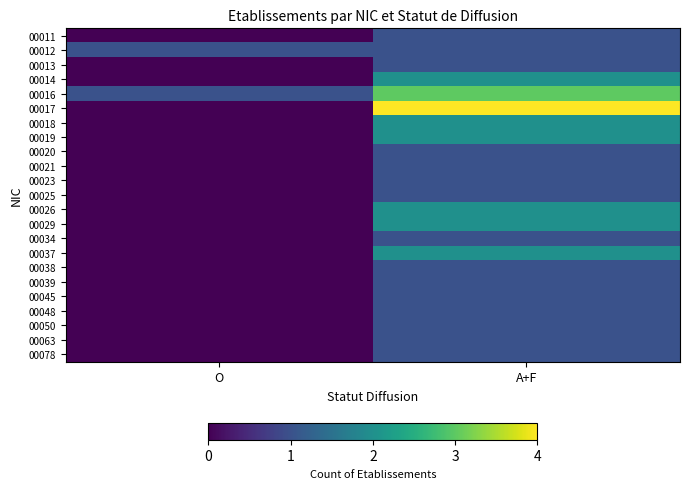

Which series has the widest spread of values?

00017